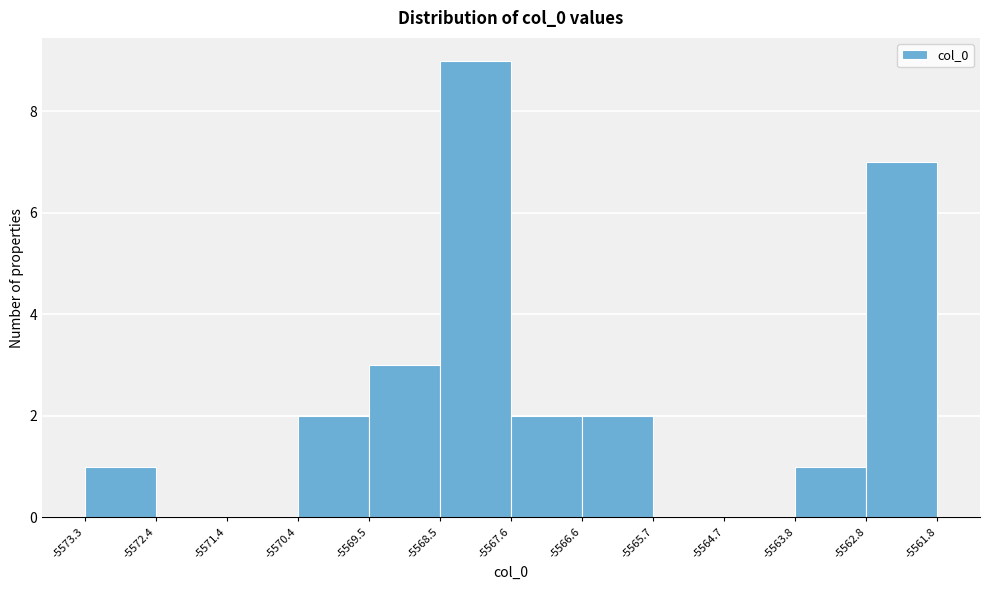

Over which range of the x-axis is the bar tallest?

-5568.5 to -5567.6